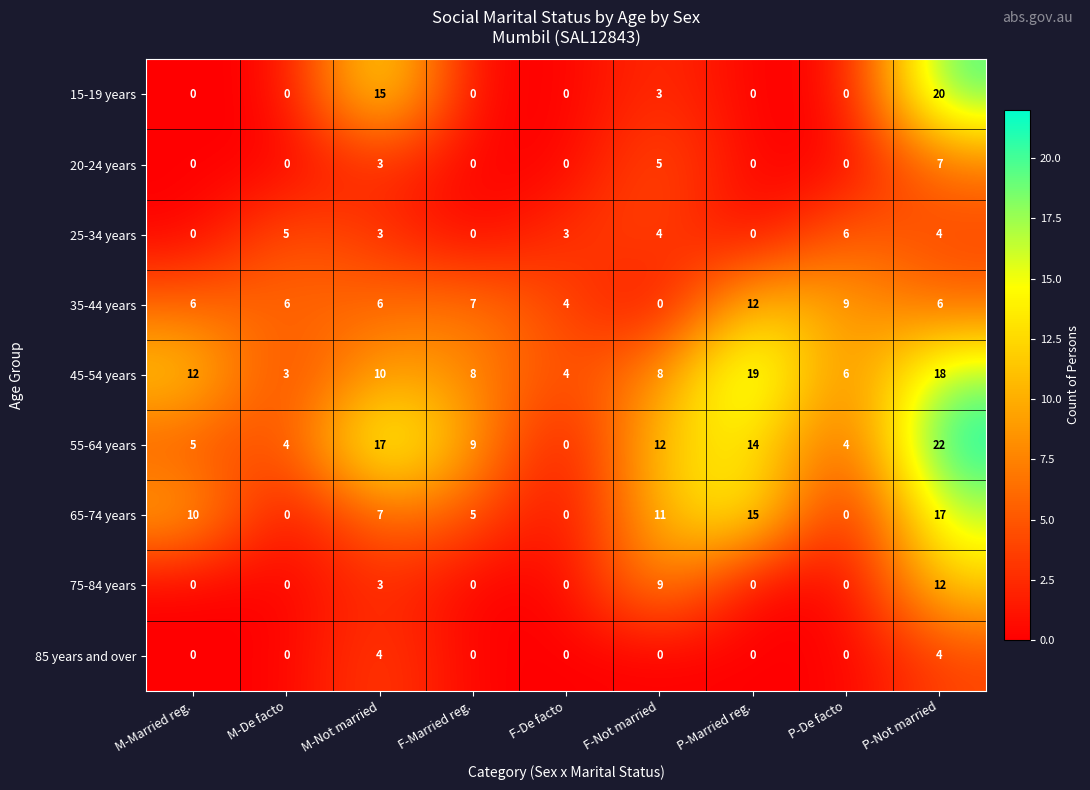

What is the difference between the maximum and second lowest values in the 25-34 years series?

6